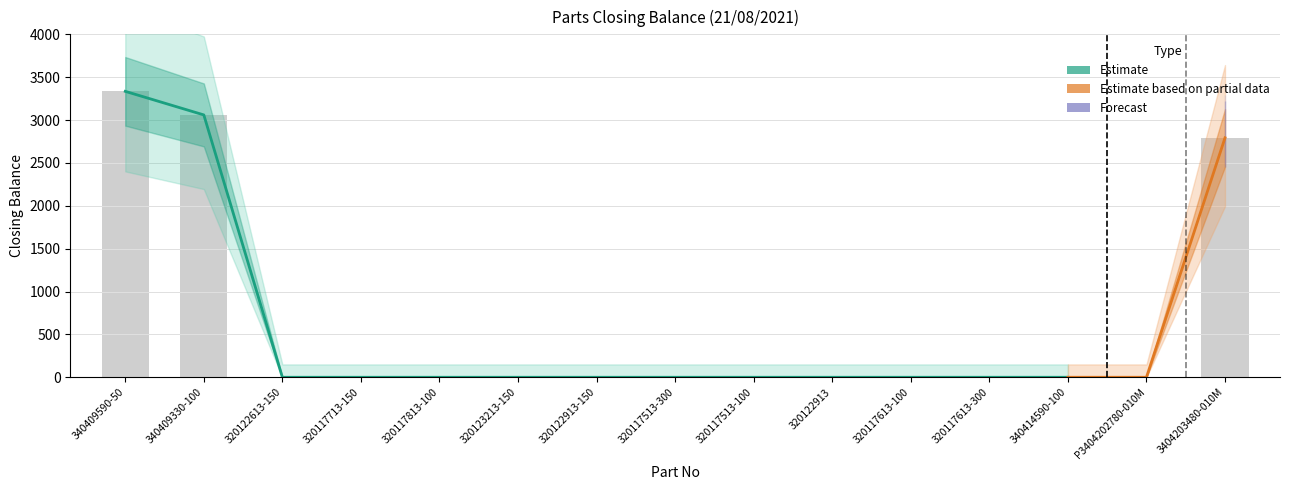

Between 320117613-300 and 320117713-150, which is larger?

320117613-300